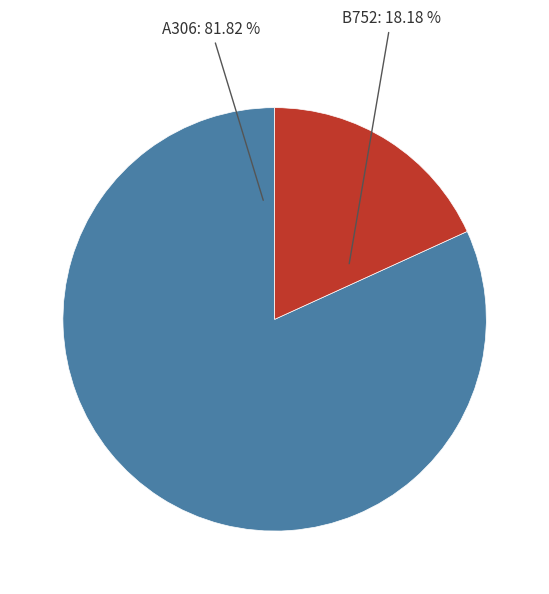

Does any single category account for the majority?

Yes